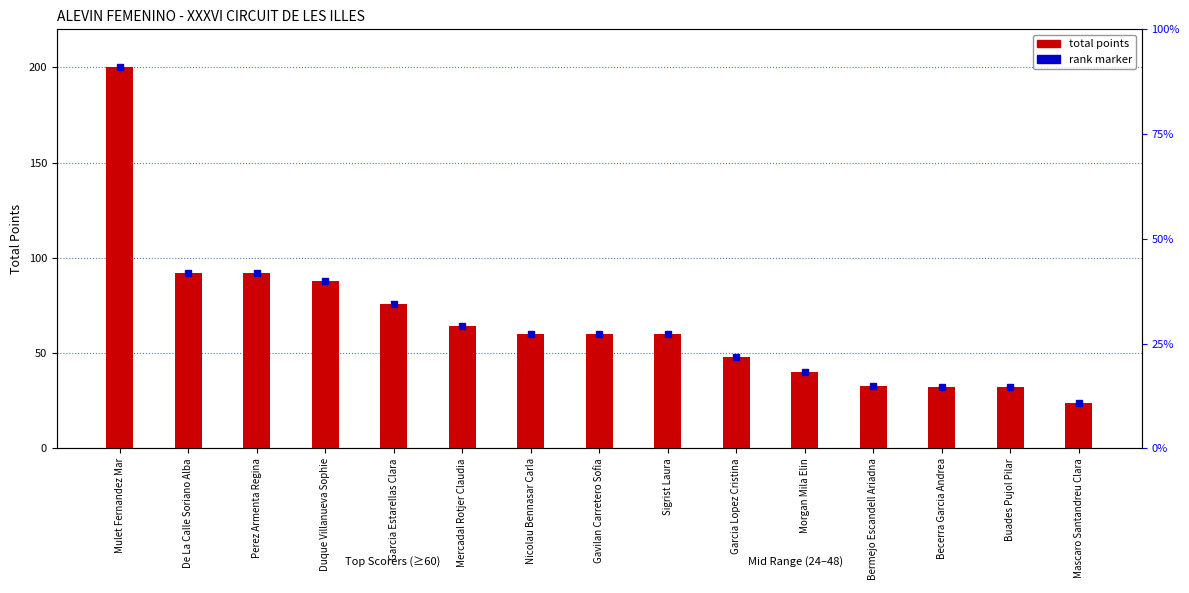

List the labels in order of value, smallest first.

Mascaro Santandreu Clara, Becerra Garcia Andrea, Buades Pujol Pilar, Bermejo Escandell Ariadna, Morgan Mila Elin, Garcia Lopez Cristina, Nicolau Bennasar Carla, Gavilan Carretero Sofia, Sigrist Laura, Mercadal Rotjer Claudia, Garcia Estarellas Clara, Duque Villanueva Sophie, De La Calle Soriano Alba, Perez Armenta Regina, Mulet Fernandez Mar